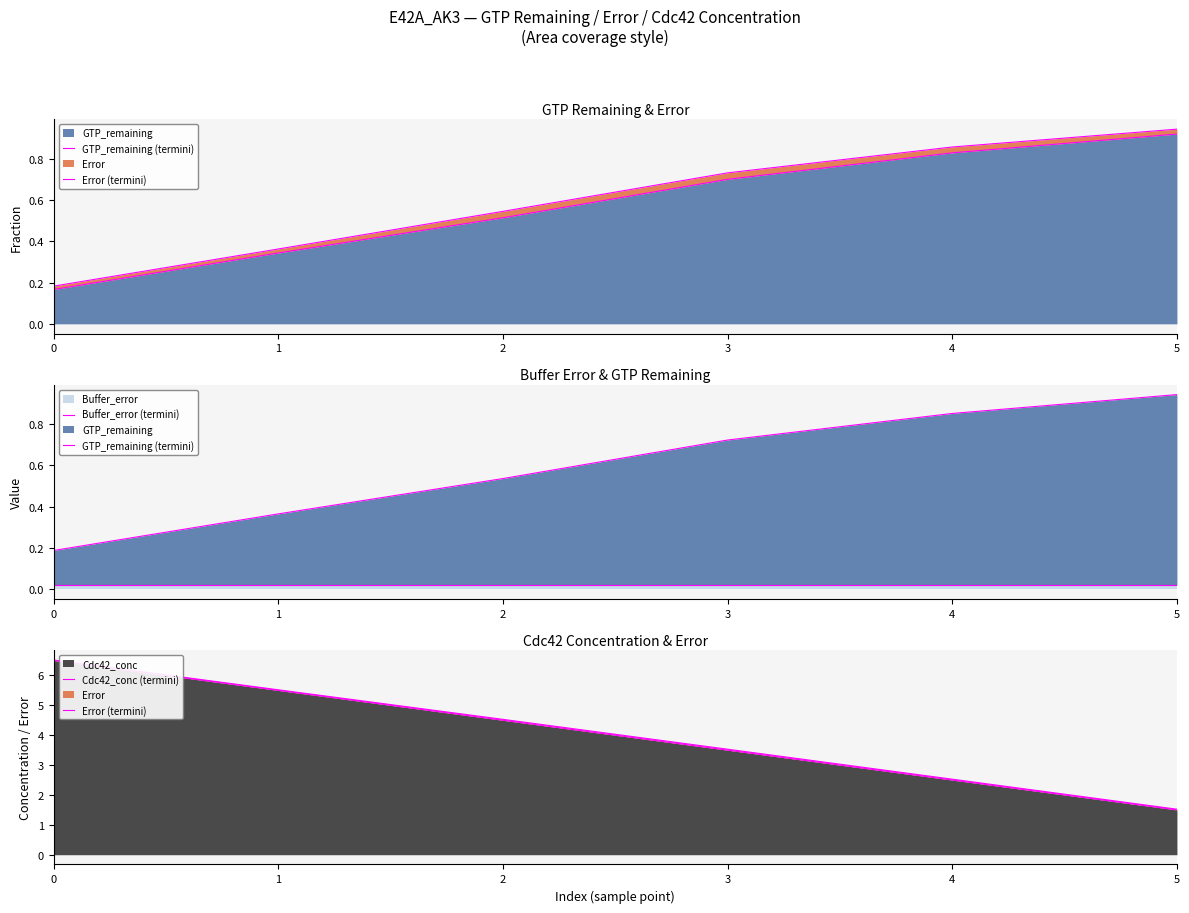

True or false: Cdc42_conc (termini) and GTP_remaining (termini) cross at least once.

False